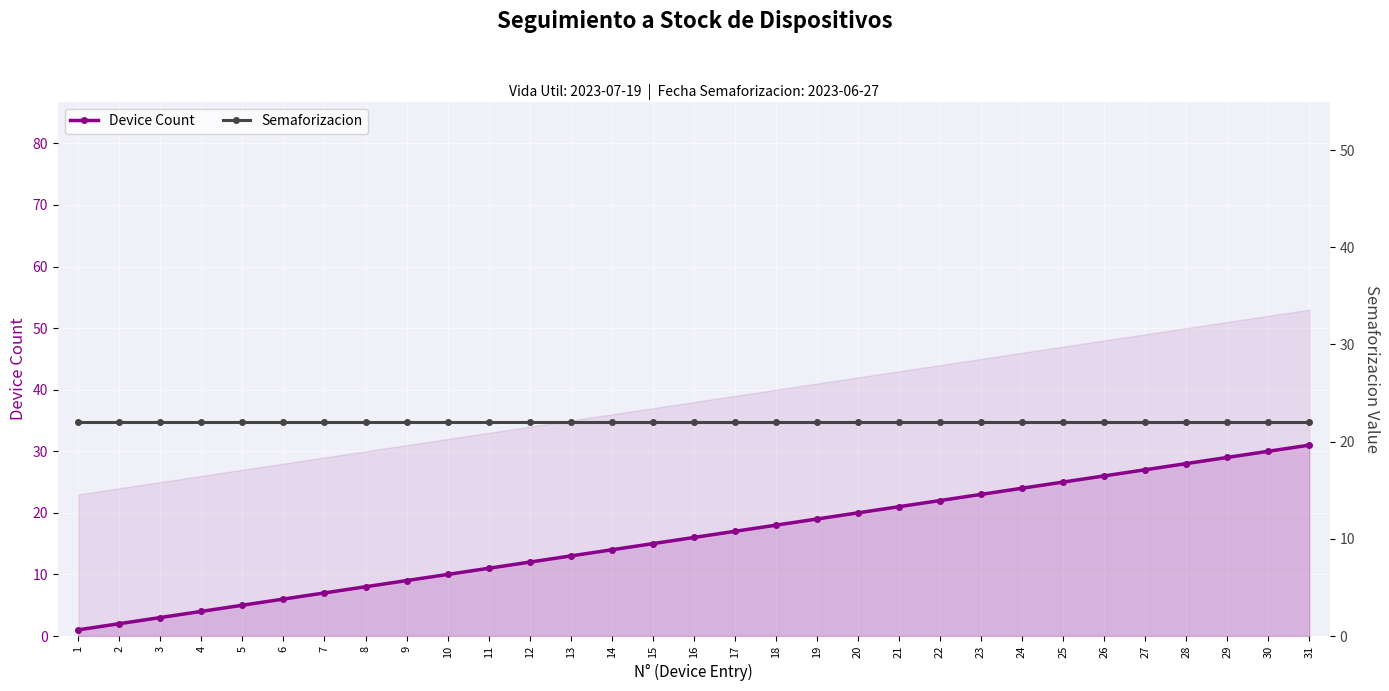

Between 27 and 12, which is larger?

27